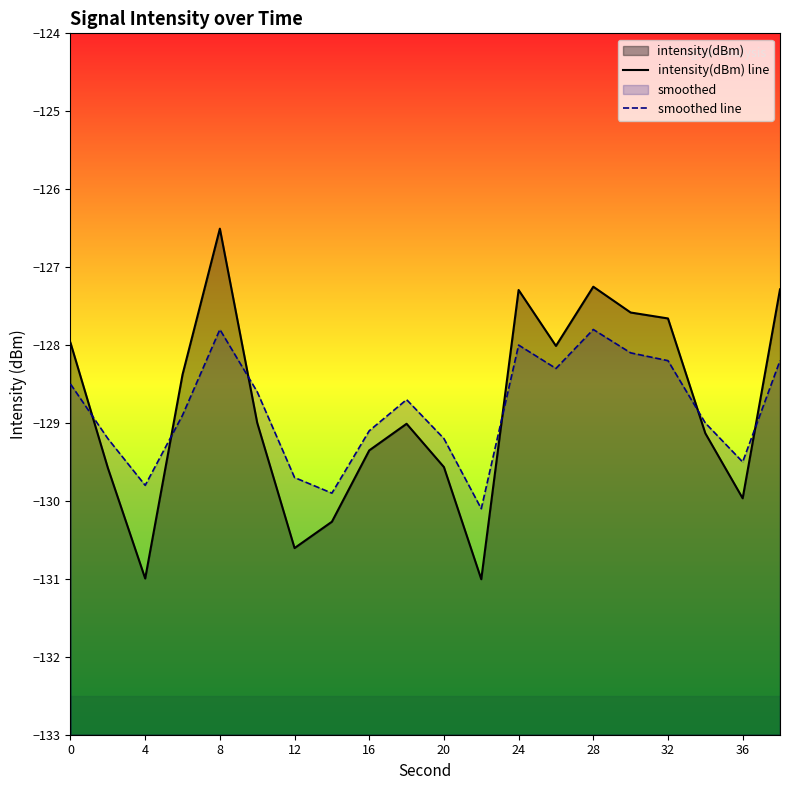

Reading left to right, transcribe all the data shown in this chart.

intensity(dBm) line: -128.0	-129.6	-131.0	-128.4	-126.5	-129.0	-130.6	-130.3	-129.4	-129.0	-129.6	-131.0	-127.3	-128.0	-127.3	-127.6	-127.7	-129.1	-130.0	-127.3
smoothed line: -128.5	-129.2	-129.8	-128.9	-127.8	-128.6	-129.7	-129.9	-129.1	-128.7	-129.2	-130.1	-128.0	-128.3	-127.8	-128.1	-128.2	-129.0	-129.5	-128.2